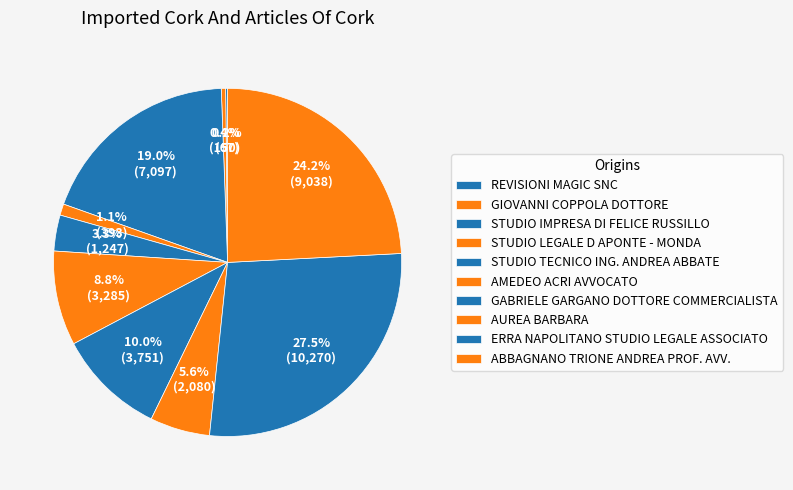

Which has a higher value, STUDIO TECNICO ING. ANDREA ABBATE or GIOVANNI COPPOLA DOTTORE?

STUDIO TECNICO ING. ANDREA ABBATE